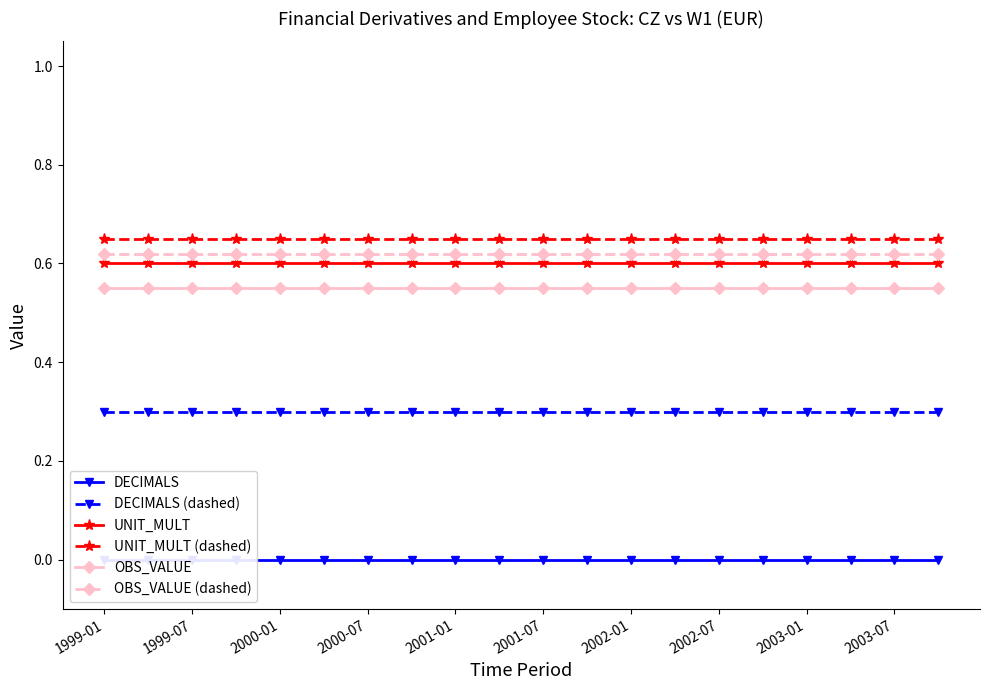

What is the total value across all series at 15?

2.7